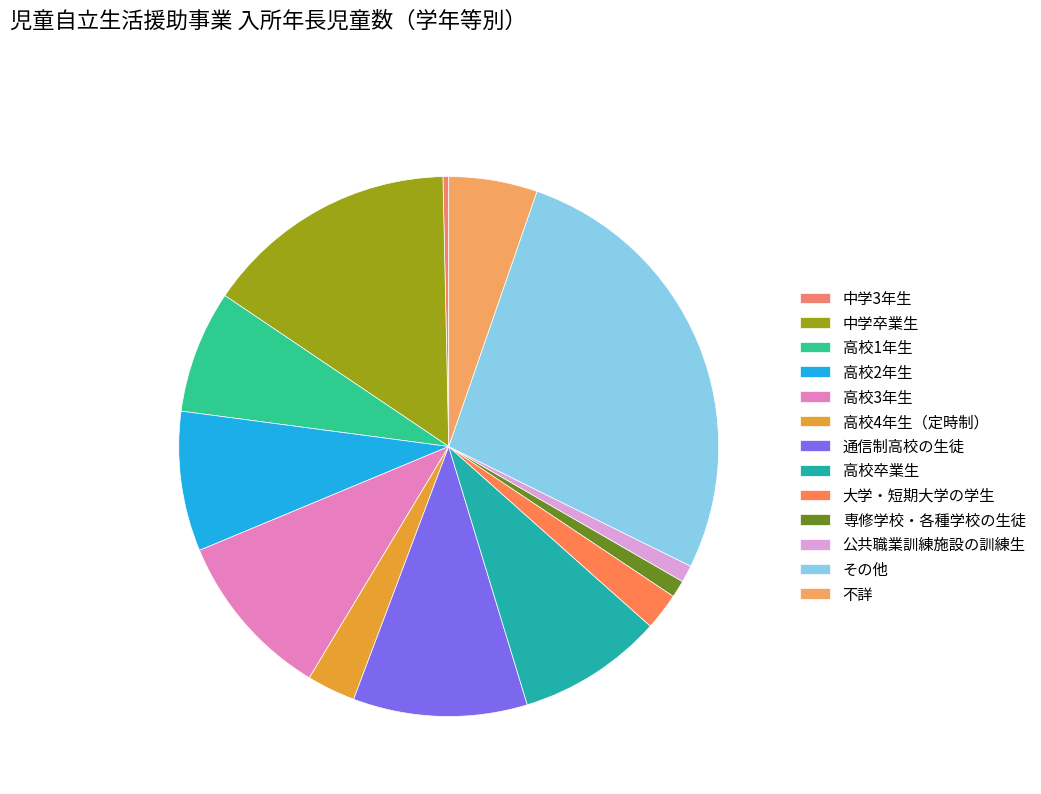

Combined, do 高校卒業生 and 公共職業訓練施設の訓練生 account for over 50%?

No